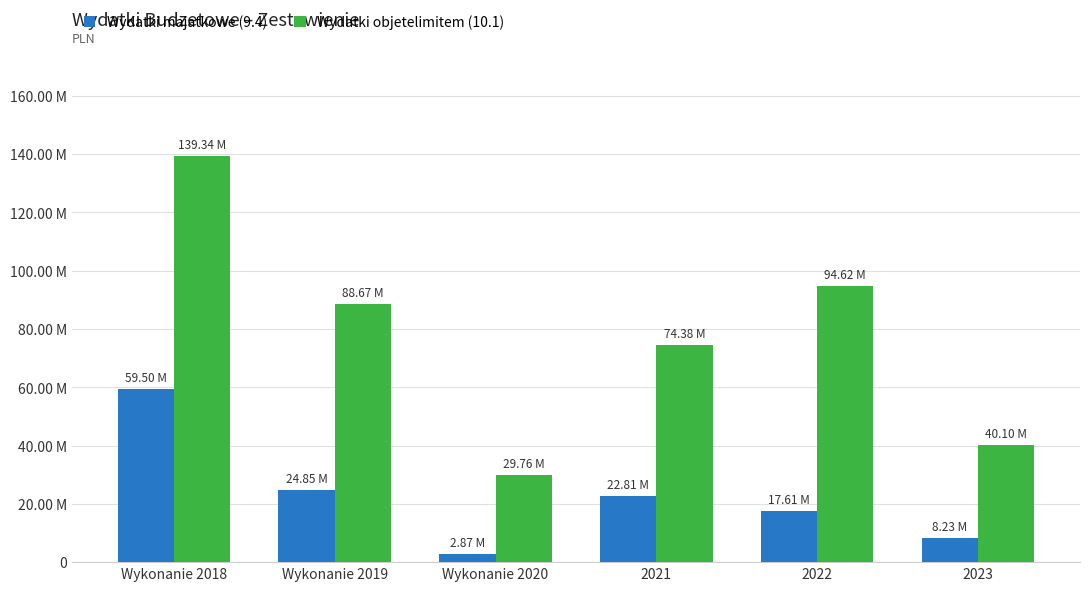

Between Wykonanie 2018 and 2021, which is larger?

Wykonanie 2018